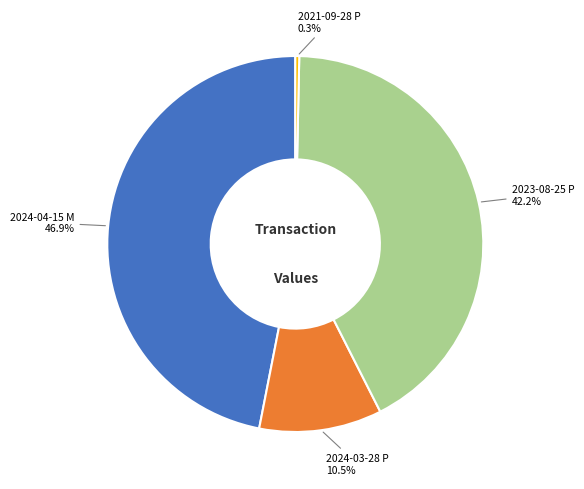

To the nearest percent, what is the difference between the 2024-04-15 M and 2024-03-28 P slice percentages?

36%